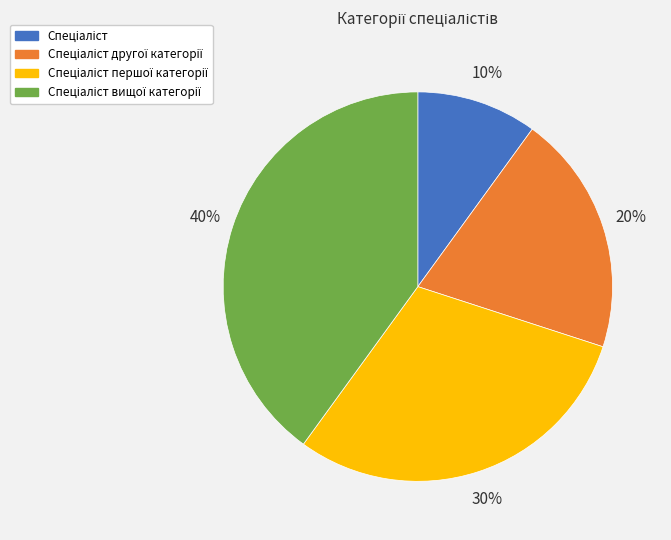

Count the number of slices in the pie.

4